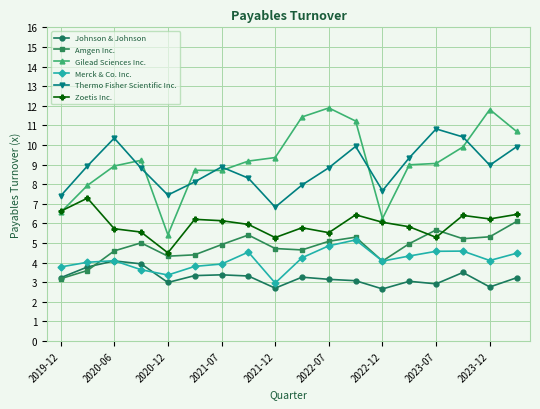

What is the highest value of the Johnson & Johnson series?

4.1